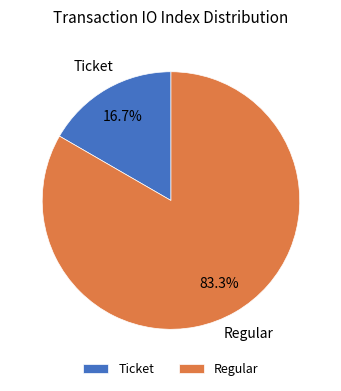

How many segments does this pie chart have?

2